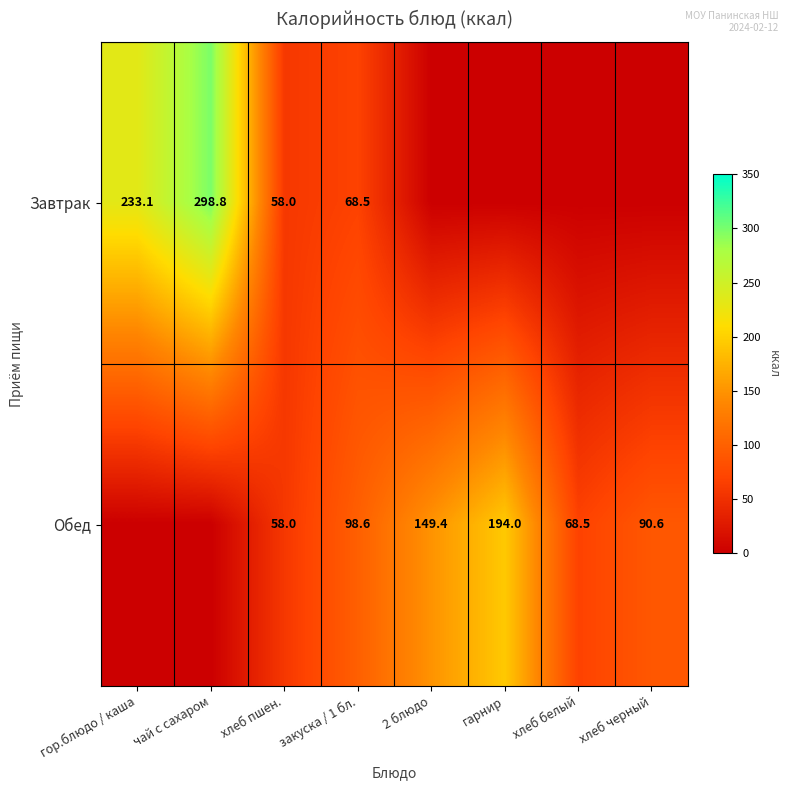

The Обед series shows 34.9 at хлеб пшен.. True or false?

False